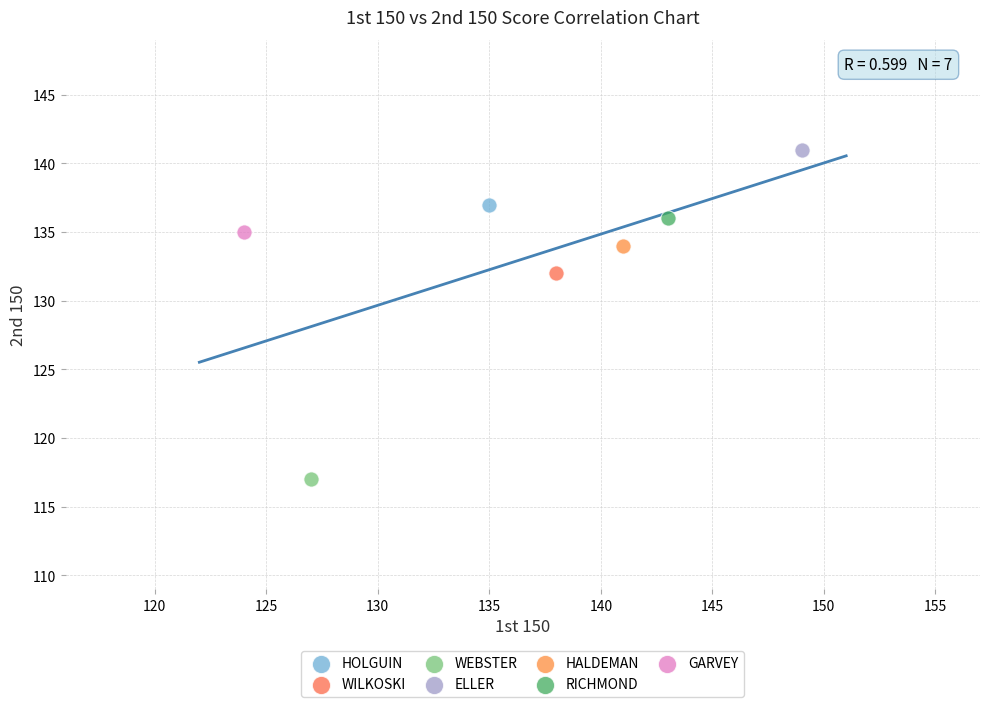

What are all the series names shown in the legend?

HOLGUIN, WILKOSKI, WEBSTER, ELLER, HALDEMAN, RICHMOND, GARVEY